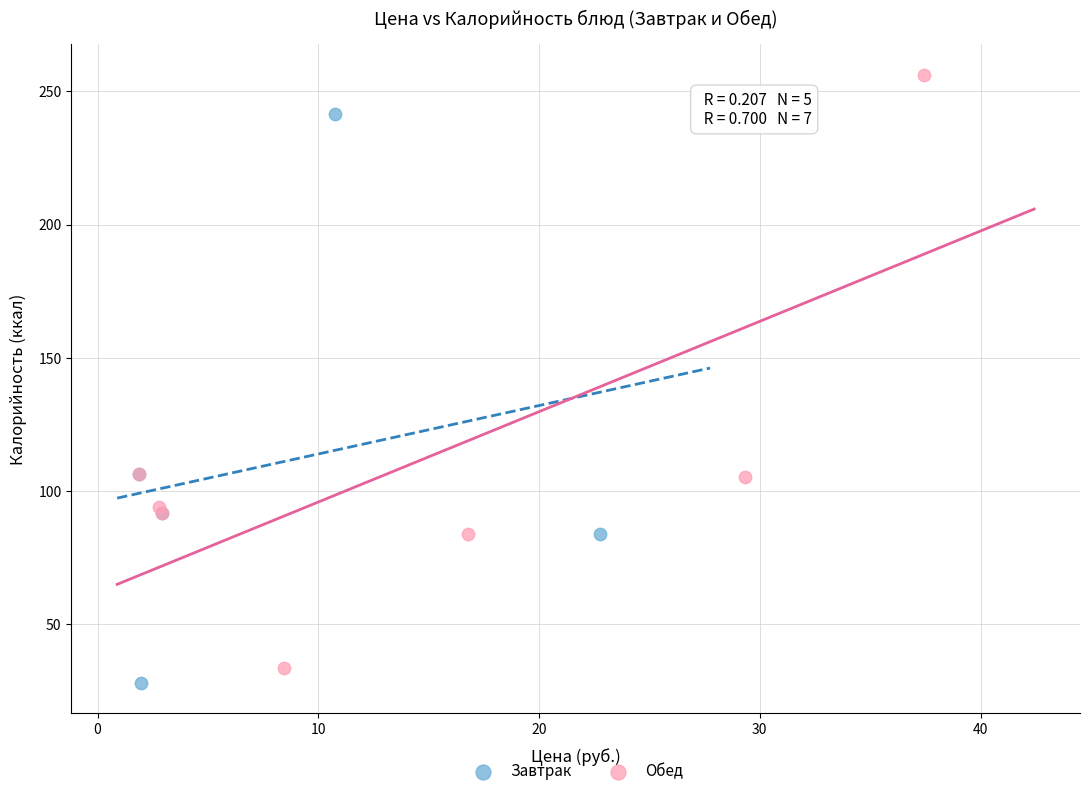

Which series reaches the minimum Y coordinate?

Завтрак